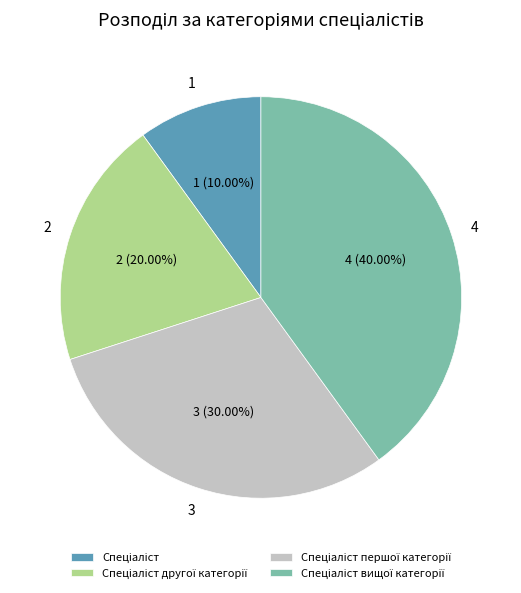

Is there a majority slice in this chart?

No